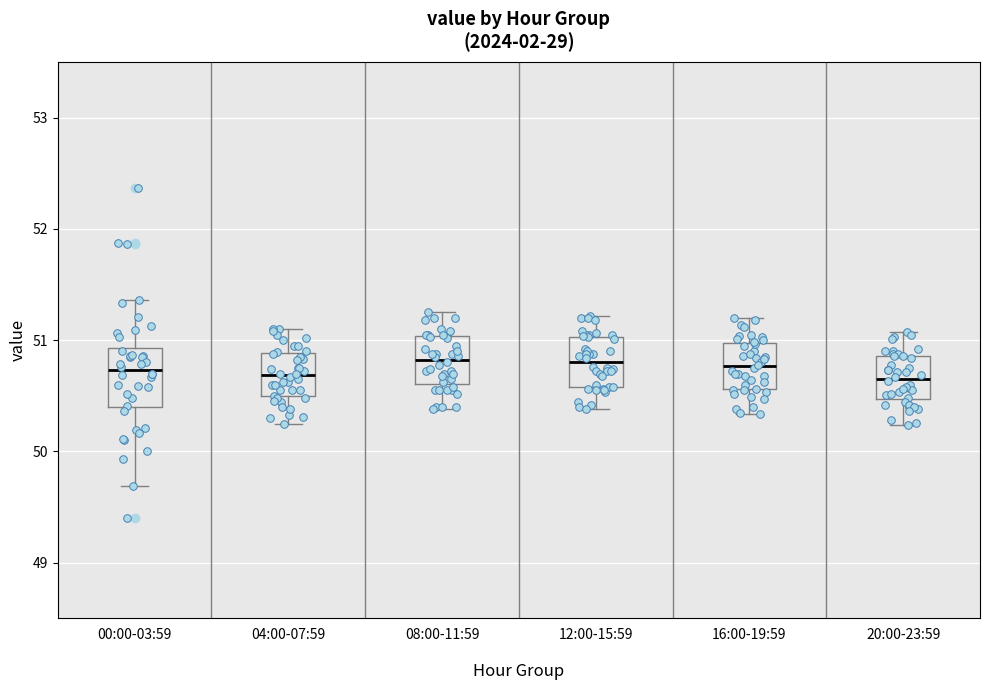

Reading left to right, transcribe this box plot: for each box, give where its median line is, the range the box spans, and where its two whiskers end, as read against the y-axis. The values are not printed on the chart, so give them approximately, as read against the axis.

00:00-03:59: median 50.7, box 50.4 to 50.9, whiskers 49.7 to 51.4
04:00-07:59: median 50.7, box 50.5 to 50.9, whiskers 50.3 to 51.1
08:00-11:59: median 50.8, box 50.6 to 51.0, whiskers 50.4 to 51.3
12:00-15:59: median 50.8, box 50.6 to 51.0, whiskers 50.4 to 51.2
16:00-19:59: median 50.8, box 50.6 to 51.0, whiskers 50.3 to 51.2
20:00-23:59: median 50.7, box 50.5 to 50.9, whiskers 50.2 to 51.1